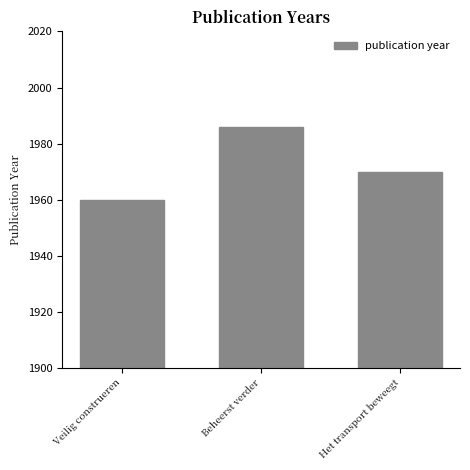

Count the number of data series in this chart.

1